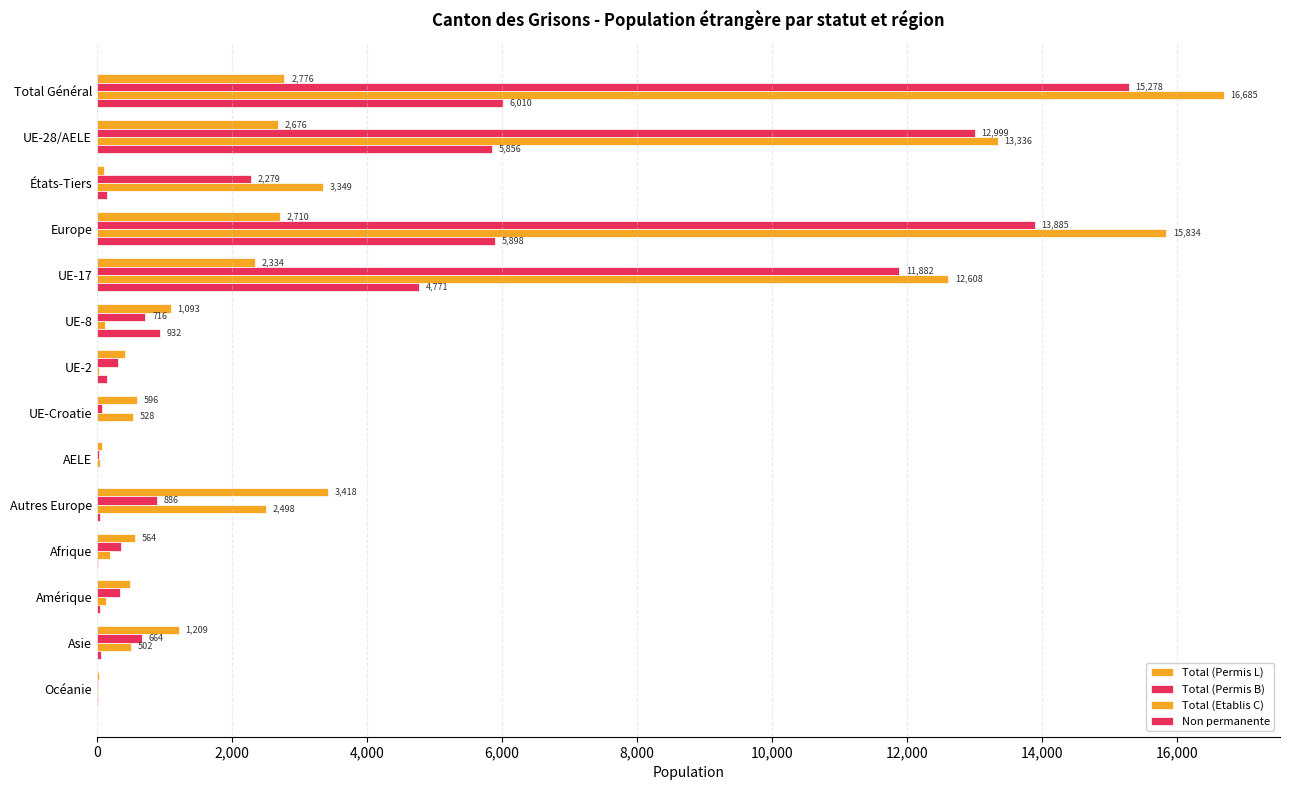

What is the value of the Total (Etablis C) bar at the 2nd from the left?

13336